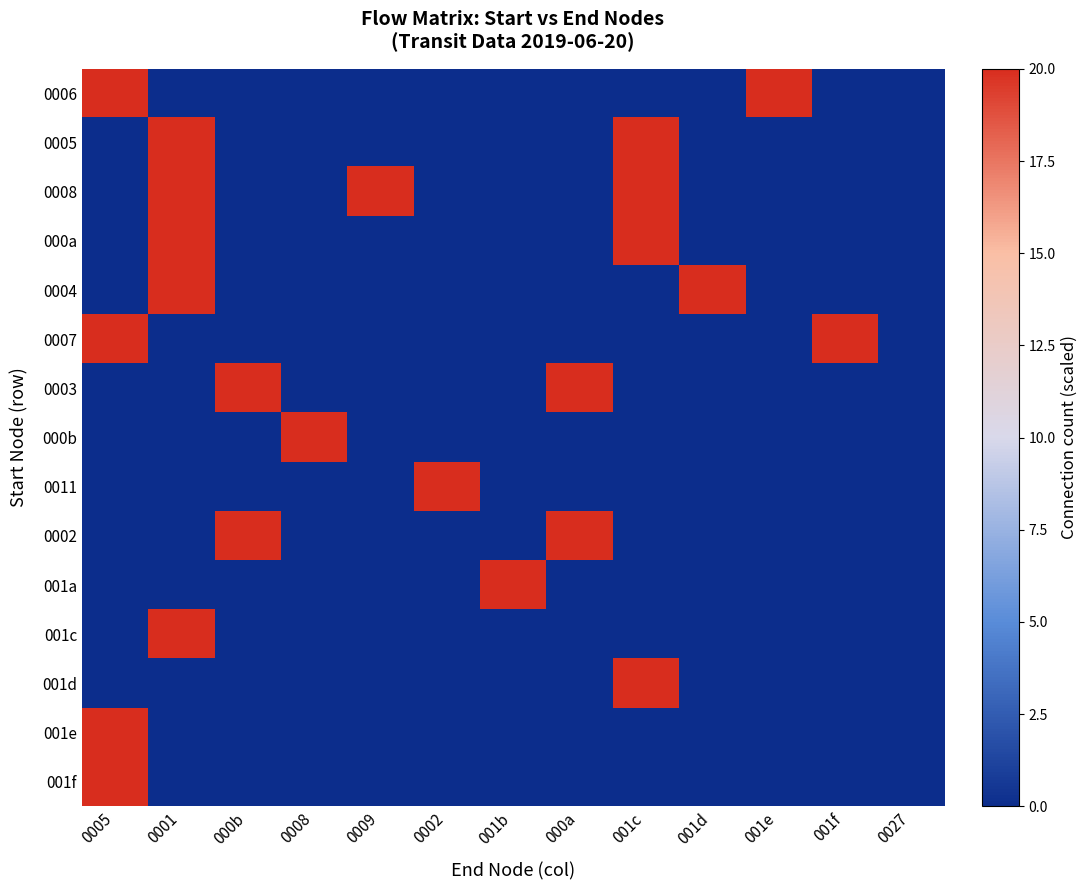

Reading left to right, extract all data points from this chart.

0006: 0005=20	0001=0	000b=0	0008=0	0009=0	0002=0	001b=0	000a=0	001c=0	001d=0	001e=20	001f=0	0027=0
0005: 0005=0	0001=20	000b=0	0008=0	0009=0	0002=0	001b=0	000a=0	001c=20	001d=0	001e=0	001f=0	0027=0
0008: 0005=0	0001=20	000b=0	0008=0	0009=20	0002=0	001b=0	000a=0	001c=20	001d=0	001e=0	001f=0	0027=0
000a: 0005=0	0001=20	000b=0	0008=0	0009=0	0002=0	001b=0	000a=0	001c=20	001d=0	001e=0	001f=0	0027=0
0004: 0005=0	0001=20	000b=0	0008=0	0009=0	0002=0	001b=0	000a=0	001c=0	001d=20	001e=0	001f=0	0027=0
0007: 0005=20	0001=0	000b=0	0008=0	0009=0	0002=0	001b=0	000a=0	001c=0	001d=0	001e=0	001f=20	0027=0
0003: 0005=0	0001=0	000b=20	0008=0	0009=0	0002=0	001b=0	000a=20	001c=0	001d=0	001e=0	001f=0	0027=0
000b: 0005=0	0001=0	000b=0	0008=20	0009=0	0002=0	001b=0	000a=0	001c=0	001d=0	001e=0	001f=0	0027=0
0011: 0005=0	0001=0	000b=0	0008=0	0009=0	0002=20	001b=0	000a=0	001c=0	001d=0	001e=0	001f=0	0027=0
0002: 0005=0	0001=0	000b=20	0008=0	0009=0	0002=0	001b=0	000a=20	001c=0	001d=0	001e=0	001f=0	0027=0
001a: 0005=0	0001=0	000b=0	0008=0	0009=0	0002=0	001b=20	000a=0	001c=0	001d=0	001e=0	001f=0	0027=0
001c: 0005=0	0001=20	000b=0	0008=0	0009=0	0002=0	001b=0	000a=0	001c=0	001d=0	001e=0	001f=0	0027=0
001d: 0005=0	0001=0	000b=0	0008=0	0009=0	0002=0	001b=0	000a=0	001c=20	001d=0	001e=0	001f=0	0027=0
001e: 0005=20	0001=0	000b=0	0008=0	0009=0	0002=0	001b=0	000a=0	001c=0	001d=0	001e=0	001f=0	0027=0
001f: 0005=20	0001=0	000b=0	0008=0	0009=0	0002=0	001b=0	000a=0	001c=0	001d=0	001e=0	001f=0	0027=0